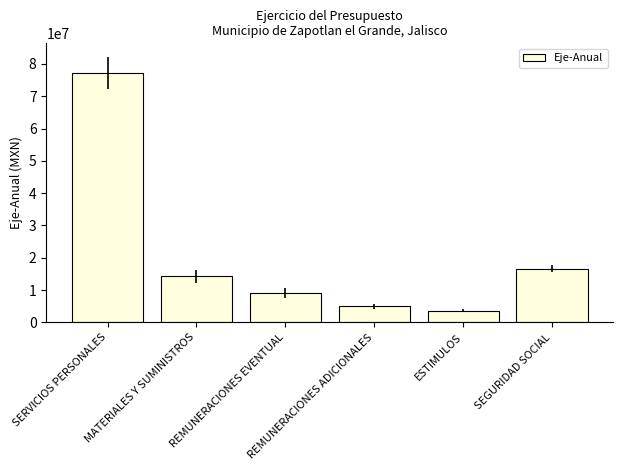

The chart shows a value of 14087763.9 at REMUNERACIONES EVENTUAL. True or false?

False